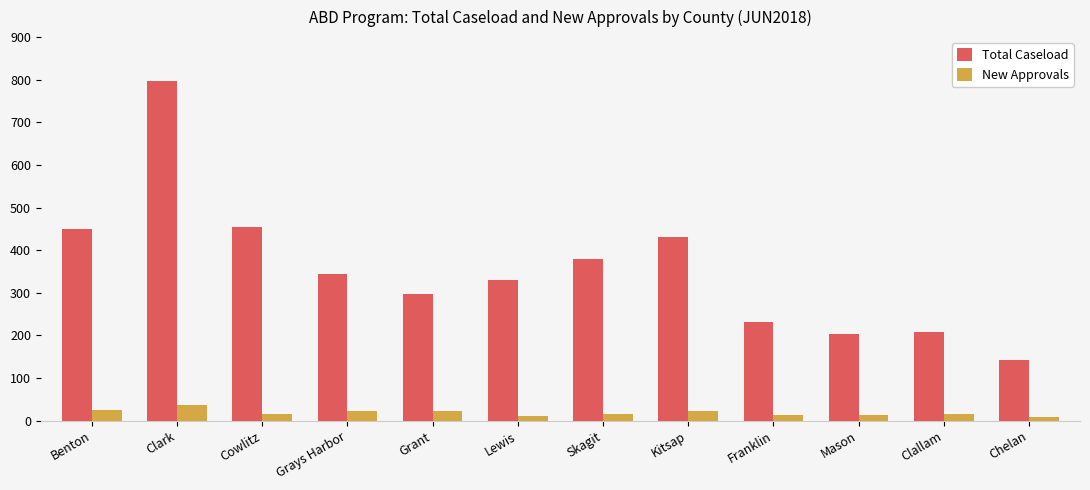

Between Benton and Chelan, which series saw the biggest shift?

Total Caseload